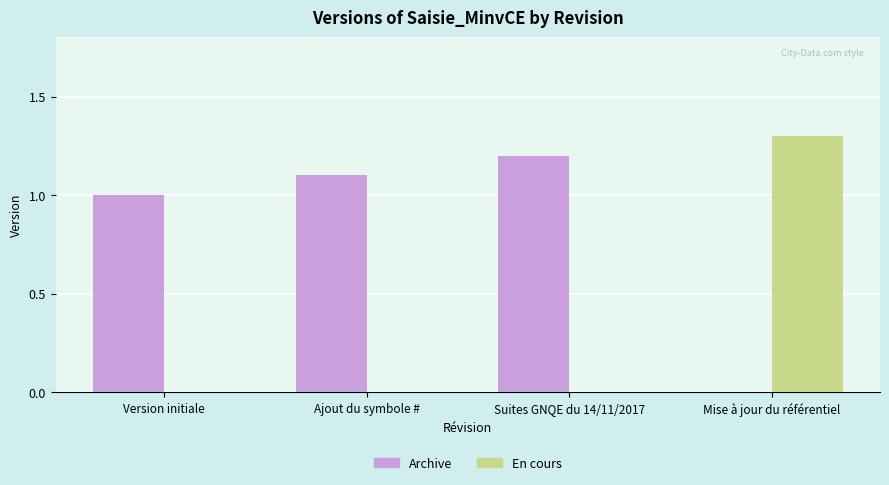

Are the bars horizontal?

No